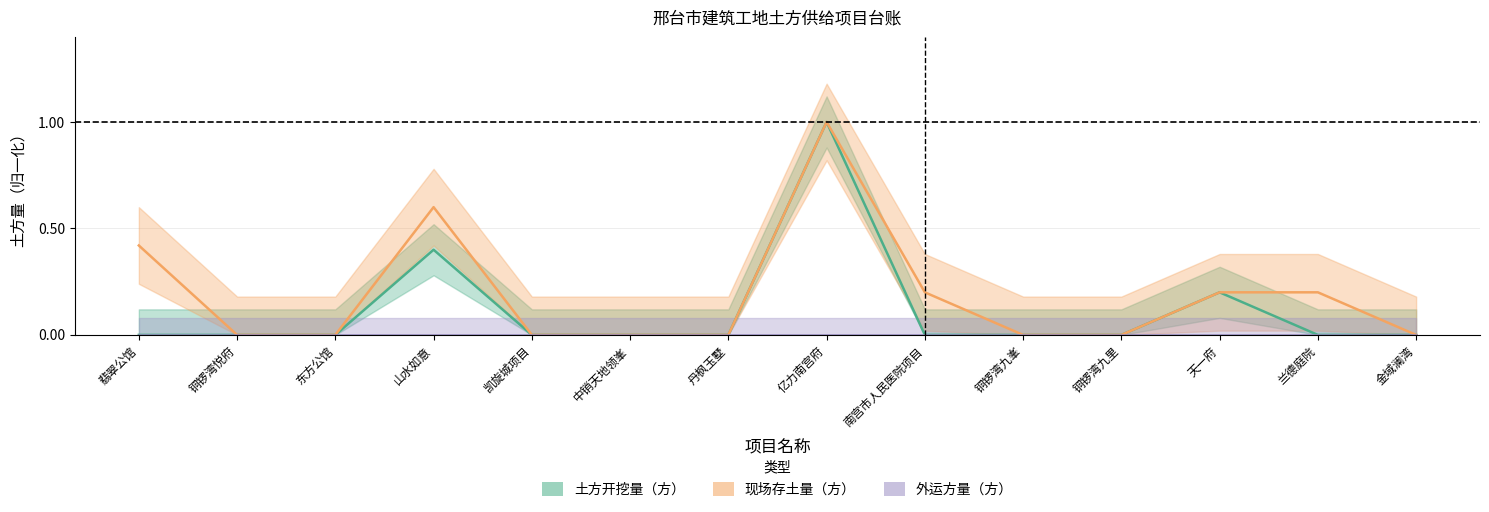

What is the difference between the maximum and minimum values in the 现场存土量（方） series?

1.0